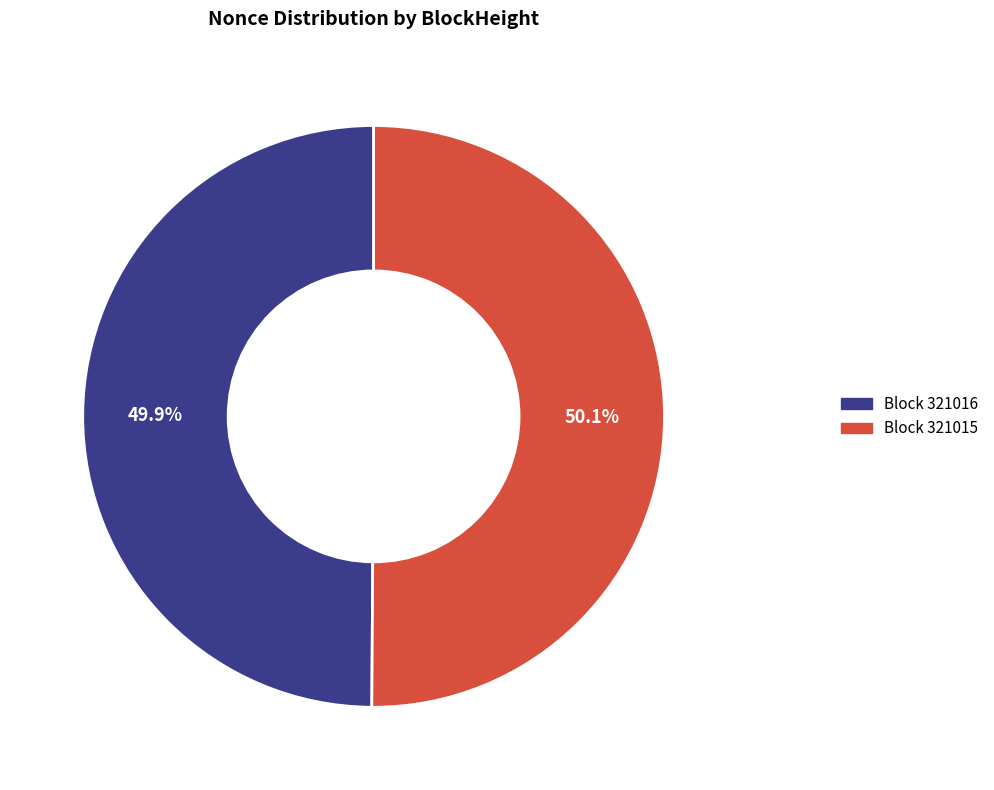

How many segments does this pie chart have?

2